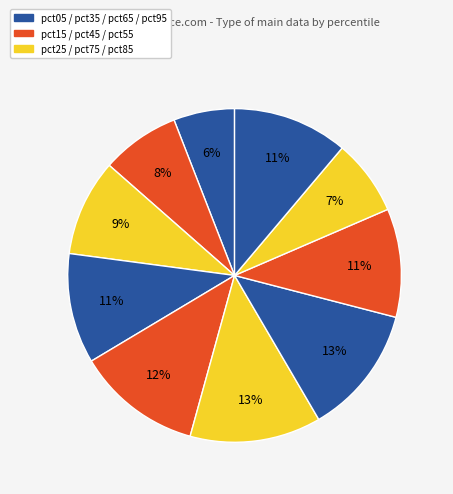

Count the number of slices in the pie.

10